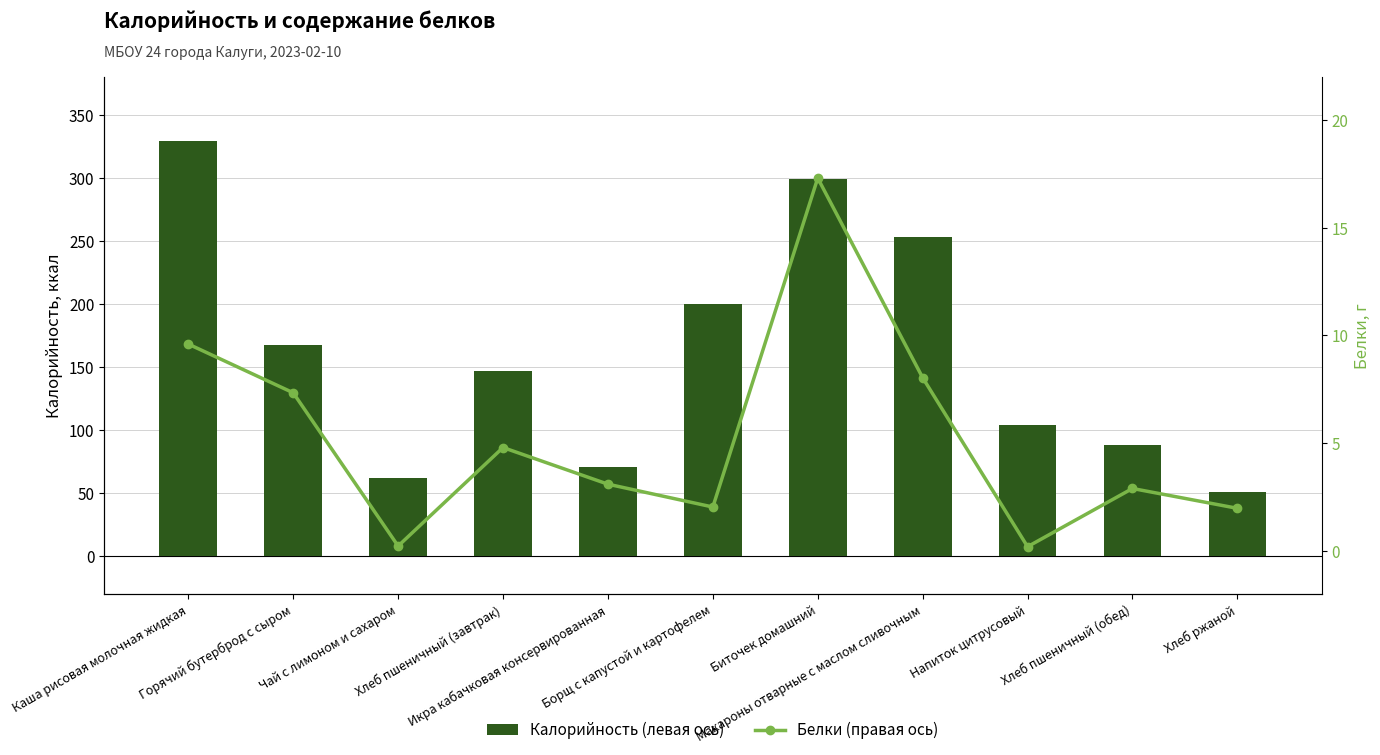

How many values in the Белки (правая ось) series are below 3?

5